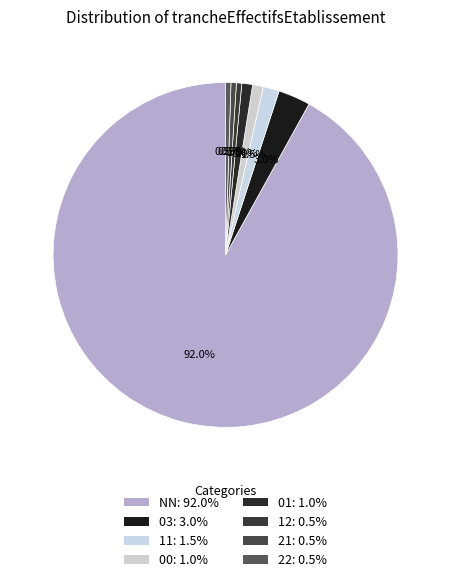

Count the number of slices in the pie.

8